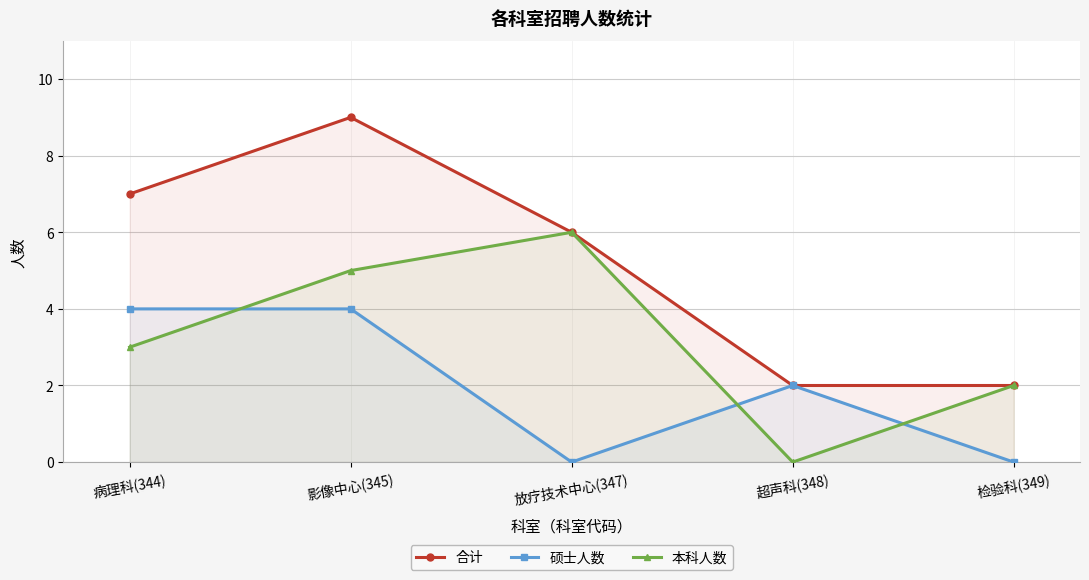

Which series has the widest spread of values?

合计